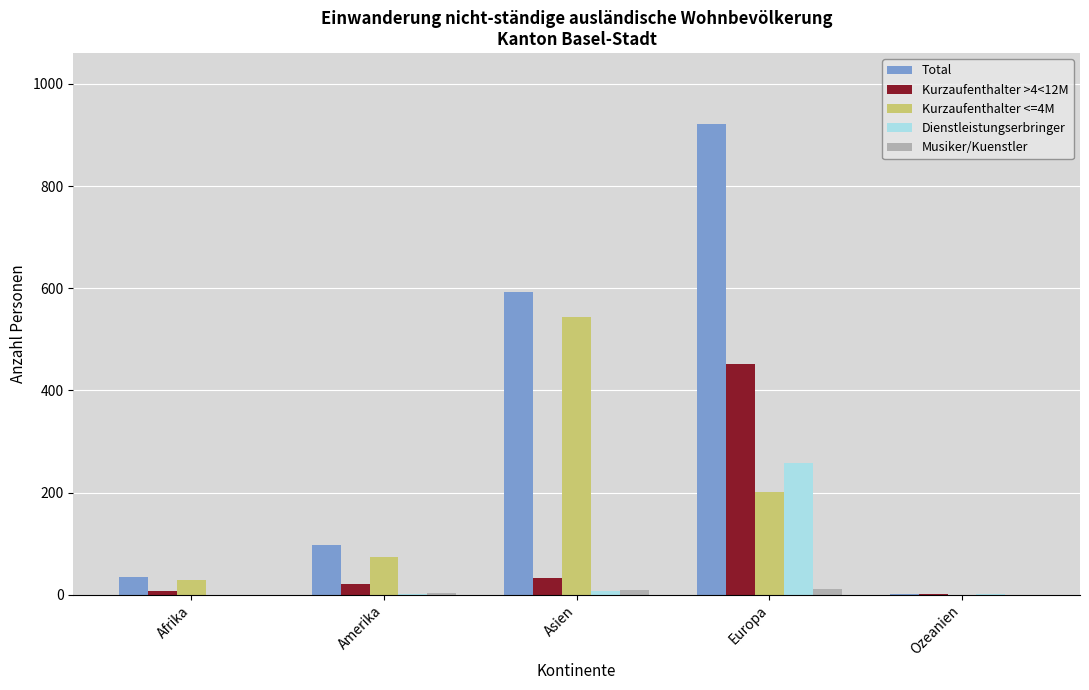

What is the maximum value shown in the chart?

922